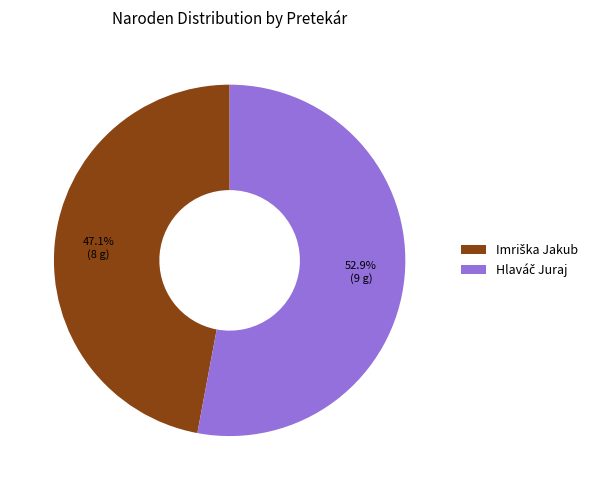

Is there a majority slice in this chart?

Yes